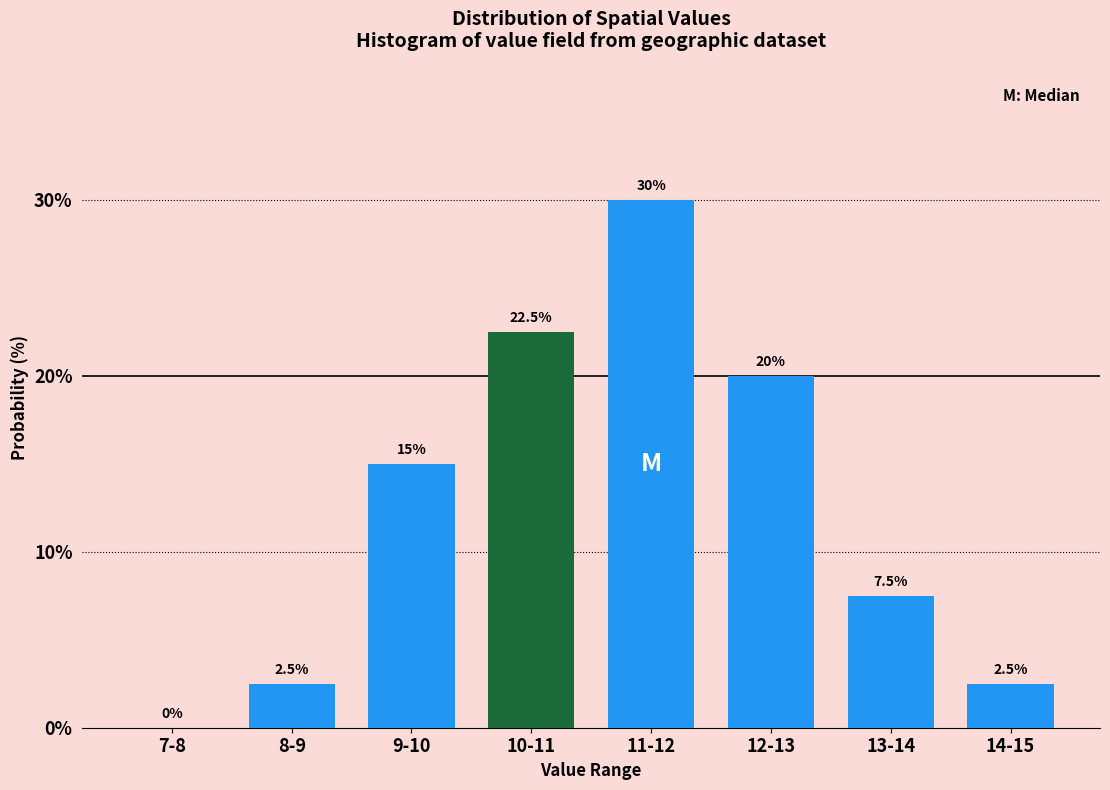

Reading right to left, transcribe all the data shown in this chart.

14-15=2.5	13-14=7.5	12-13=20.0	11-12=30.0	10-11=22.5	9-10=15.0	8-9=2.5	7-8=0.0